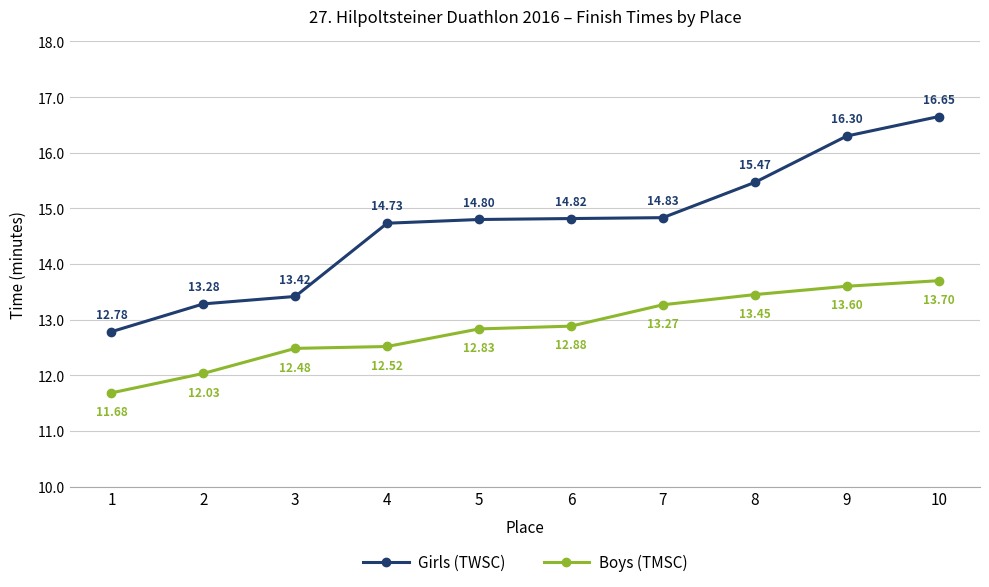

True or false: Girls (TWSC) and Boys (TMSC) cross at least once.

False